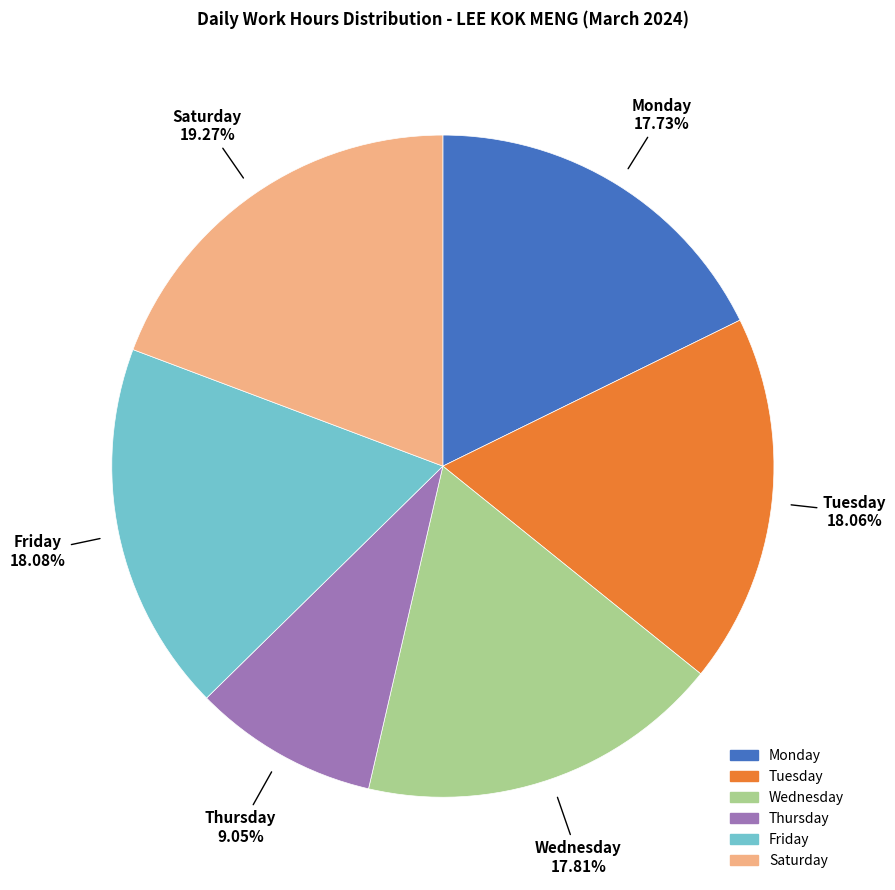

Is there any slice that represents more than half of the pie?

No